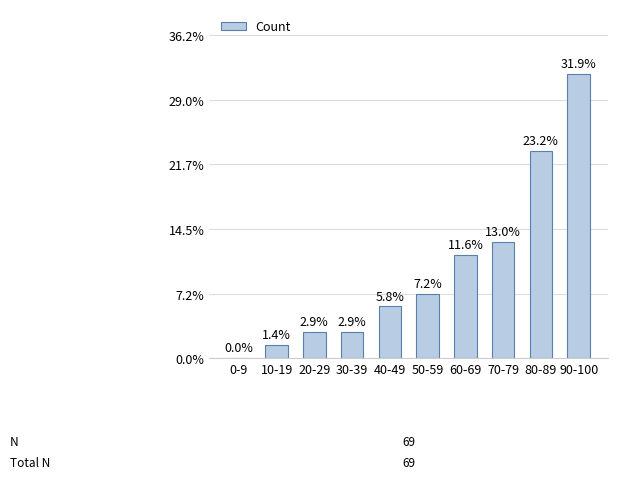

What is the sum of the values at 0-9 and 20-29?

2